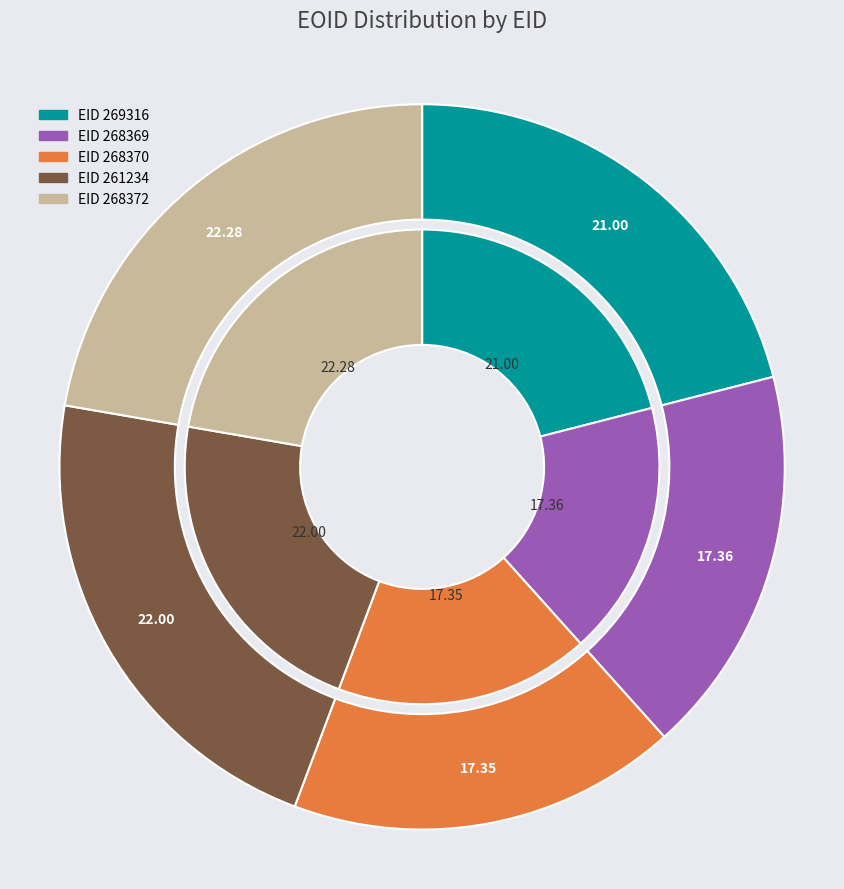

Rank the categories by value from lowest to highest.

268370, 268369, 269316, 261234, 268372